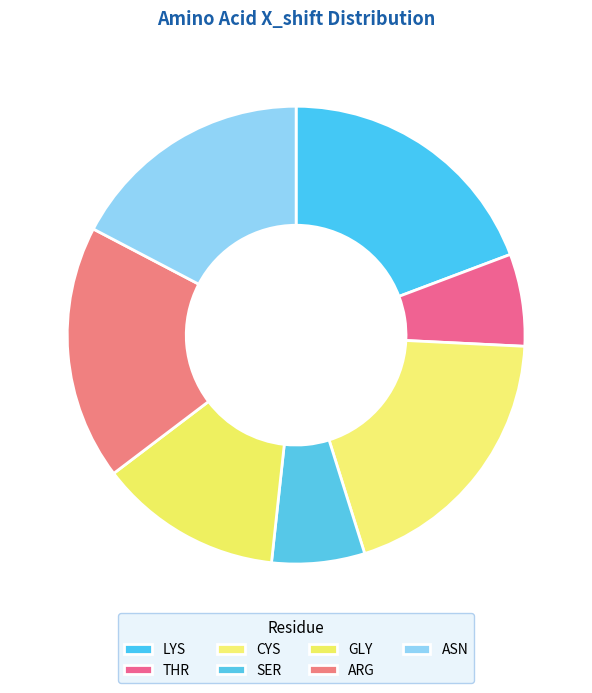

Count the number of slices in the pie.

7